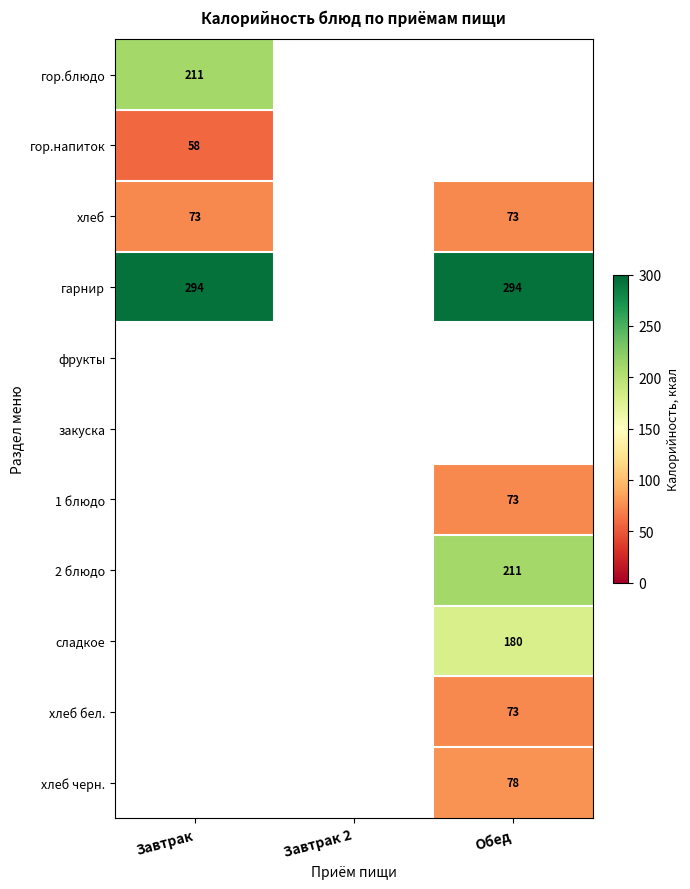

True or false: хлеб черн. has a value of 78.0 at Обед.

True